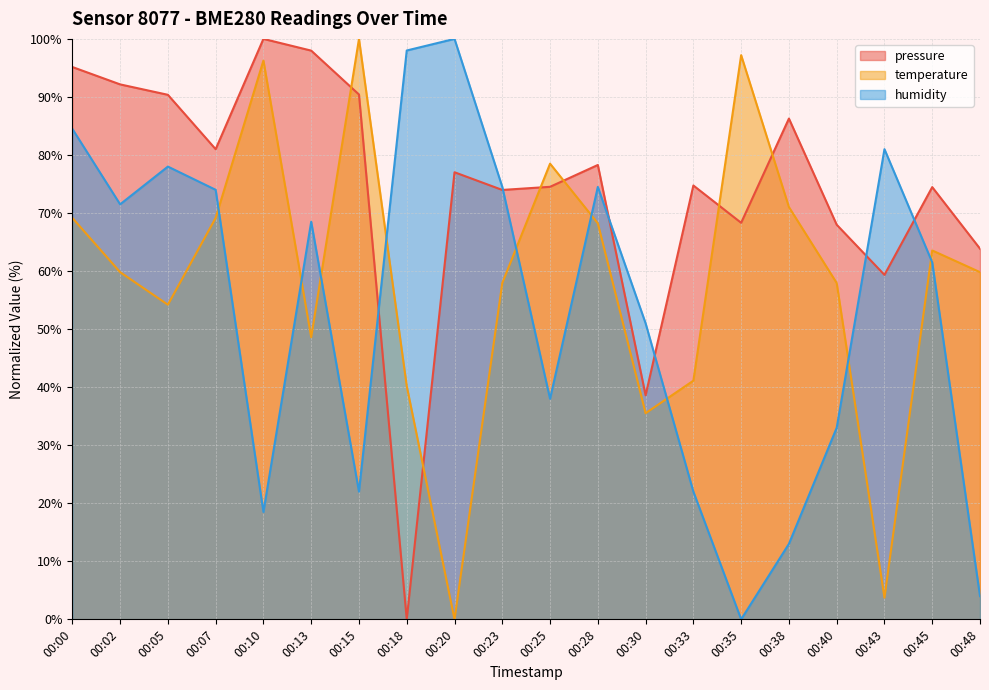

Between which two adjacent categories do humidity and temperature first intersect?

00:07 and 00:10